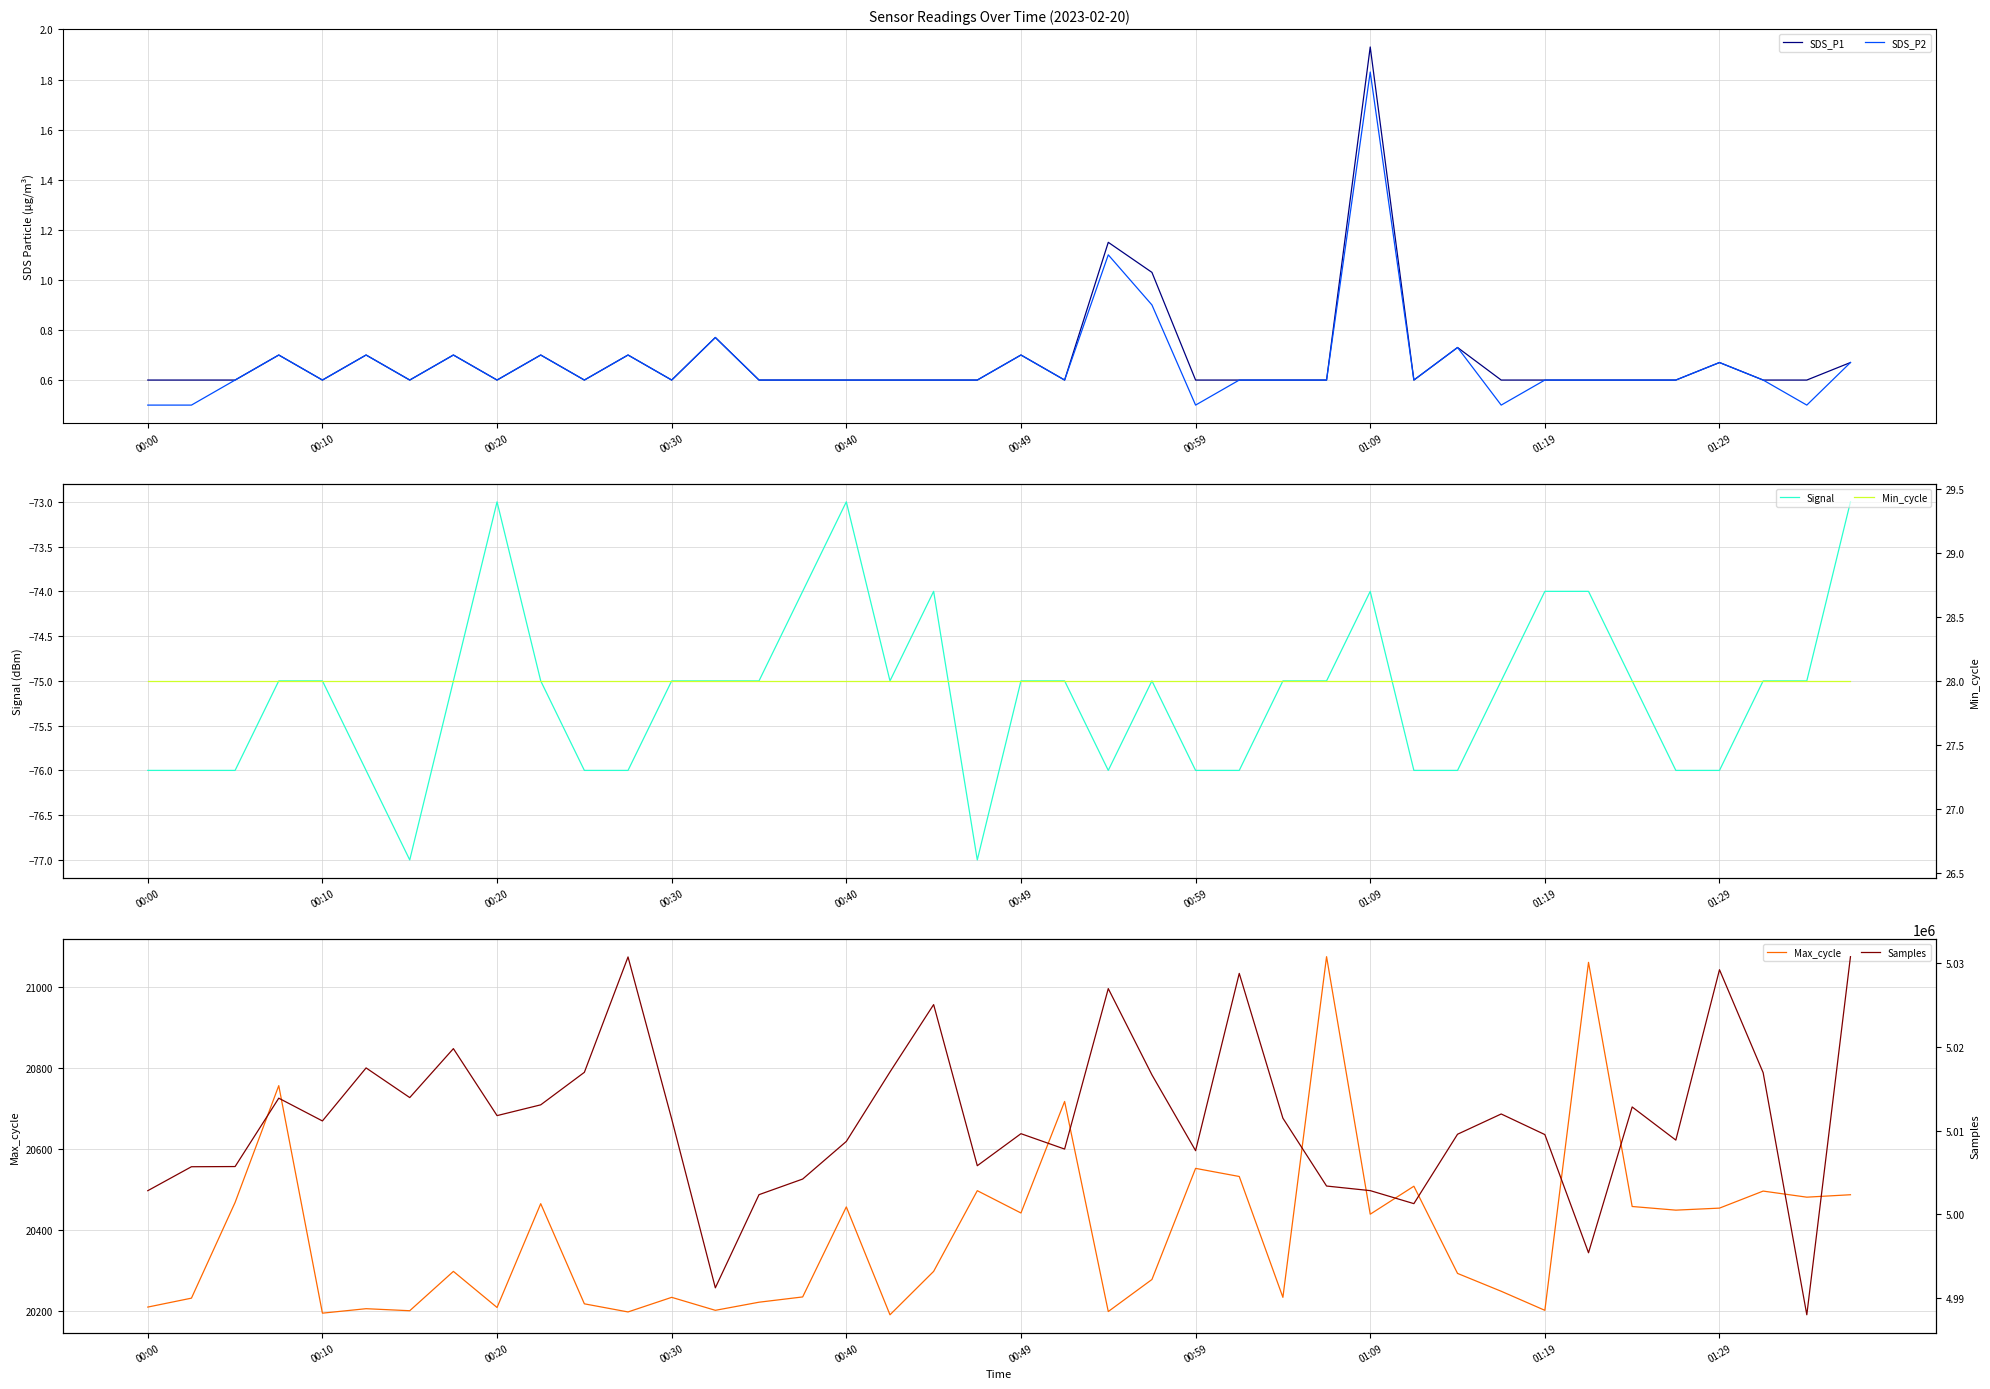

What are all the series names shown in the legend?

SDS_P1, SDS_P2, Signal, Max_cycle, Min_cycle, Samples